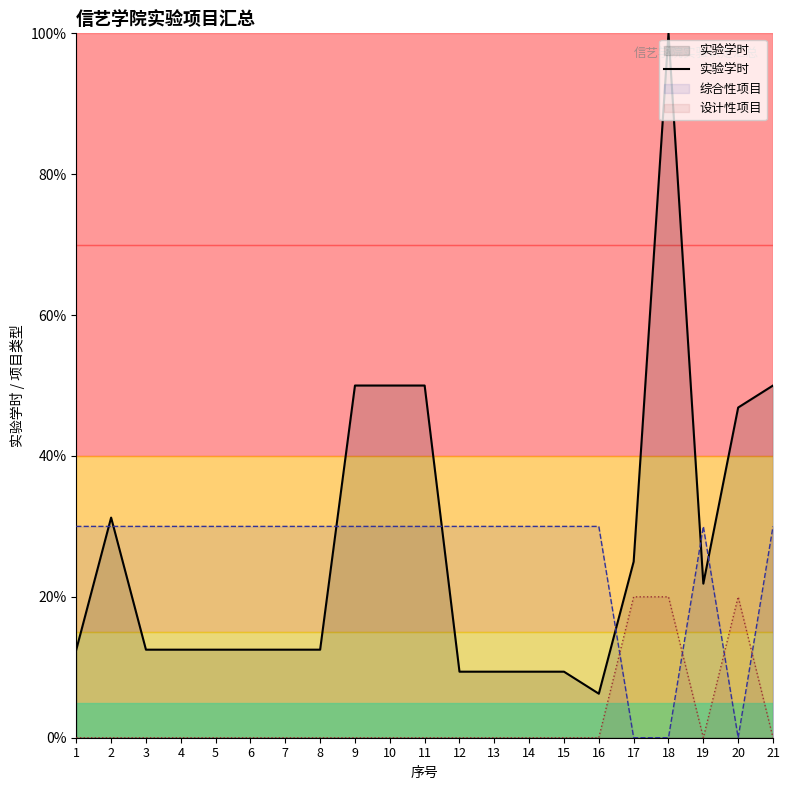

What is the value of the 1st point from the left?

12.5